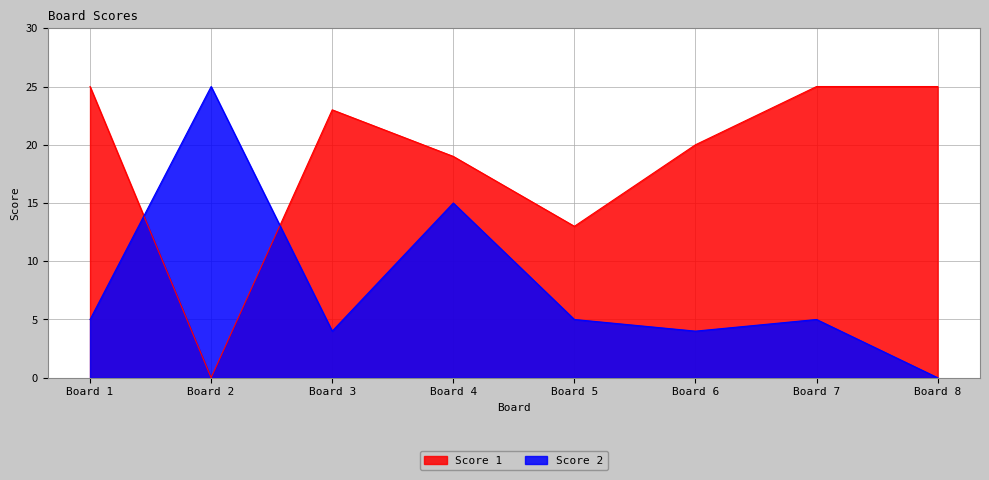

In Score 1, how many points are lower than both neighbors (excluding endpoints)?

2